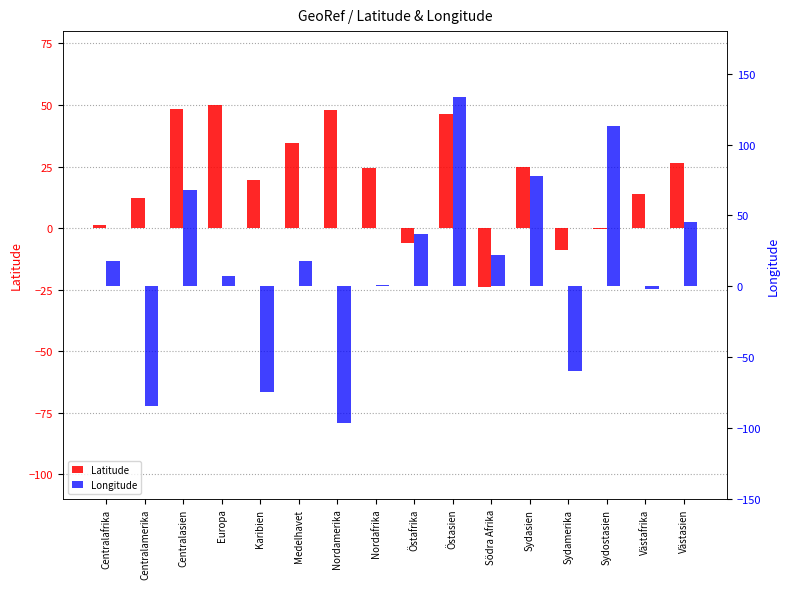

Reading right to left, list all the values displayed in this chart.

Latitude: Västasien=26.5	Västafrika=13.7	Sydostasien=-0.2	Sydamerika=-9.0	Sydasien=24.9	Södra Afrika=-24.0	Östasien=46.3	Östafrika=-6.3	Nordafrika=24.3	Nordamerika=47.8	Medelhavet=34.5	Karibien=19.7	Europa=49.9	Centralasien=48.6	Centralamerika=12.2	Centralafrika=1.2
Longitude: Västasien=45.3	Västafrika=-1.9	Sydostasien=113.2	Sydamerika=-59.8	Sydasien=77.6	Södra Afrika=22.4	Östasien=133.7	Östafrika=37.0	Nordafrika=1.1	Nordamerika=-96.3	Medelhavet=17.5	Karibien=-74.5	Europa=7.2	Centralasien=67.8	Centralamerika=-84.5	Centralafrika=17.8